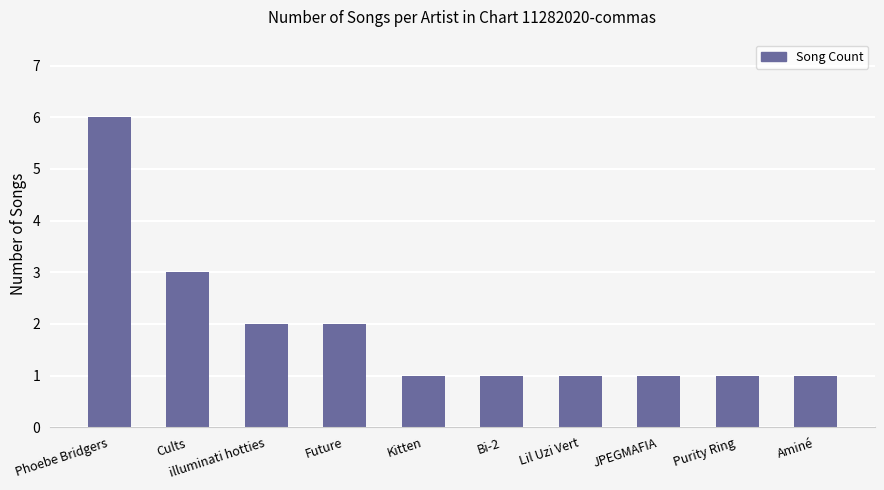

Reading right to left, list all the values displayed in this chart.

Aminé=1	Purity Ring=1	JPEGMAFIA=1	Lil Uzi Vert=1	Bi-2=1	Kitten=1	Future=2	illuminati hotties=2	Cults=3	Phoebe Bridgers=6